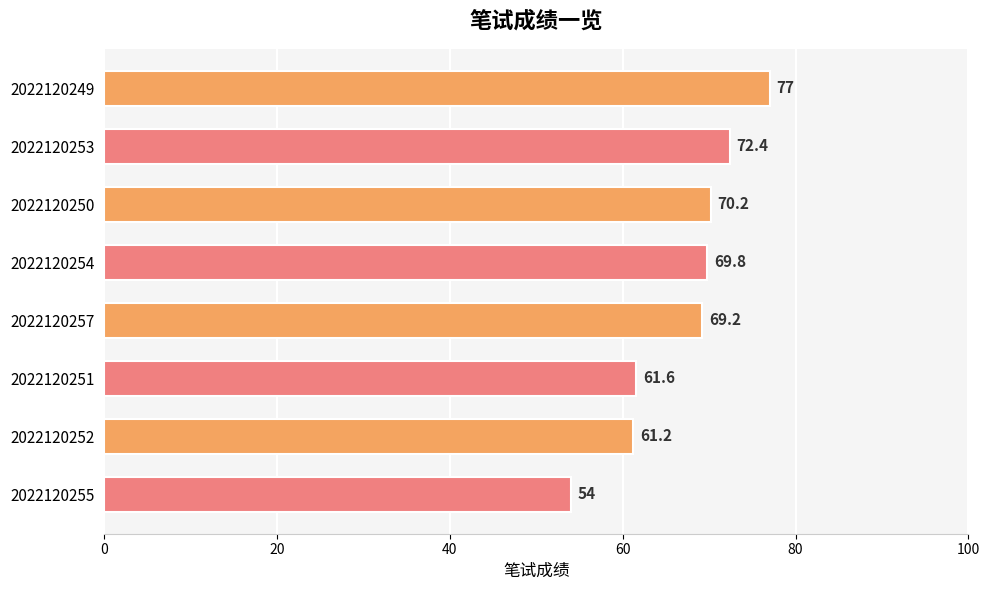

How many bars are there in total?

8